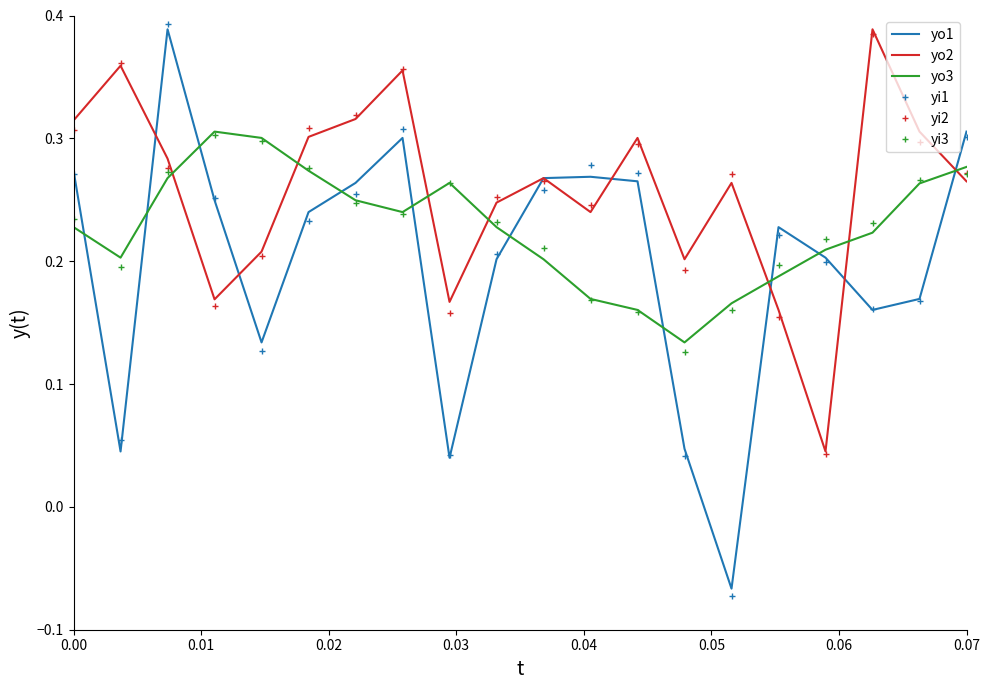

After their last crossing, which series has the higher values: yi1 or yo2?

yi1